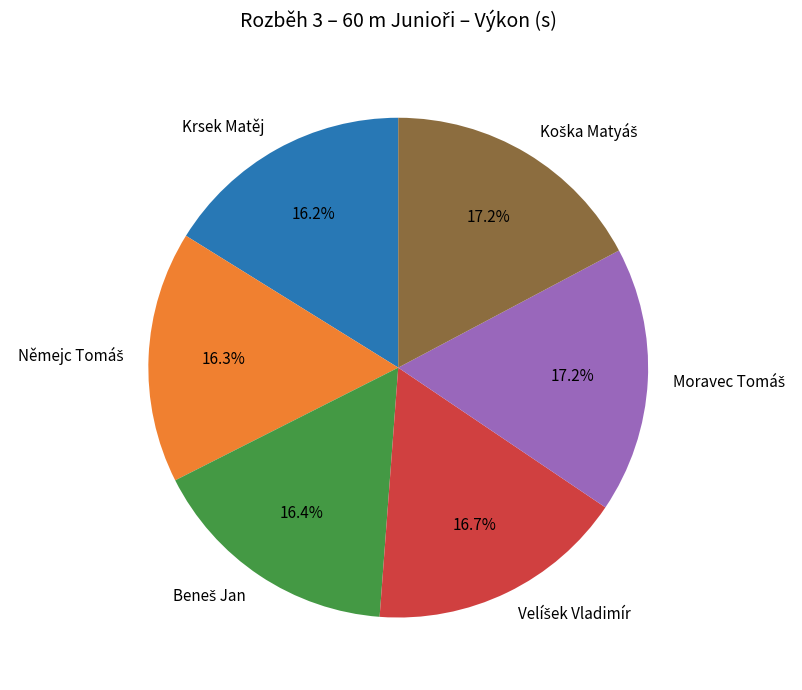

Is there any slice that represents more than half of the pie?

No